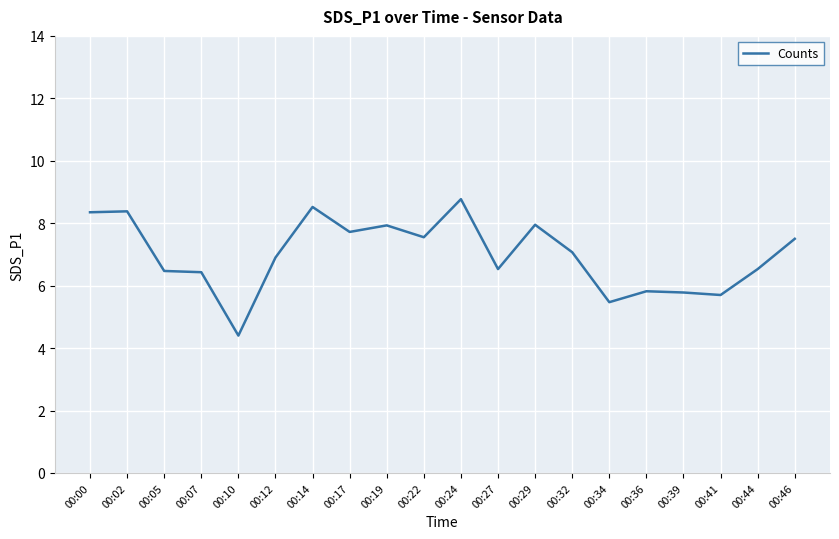

What is the difference between the maximum and minimum values?

4.4